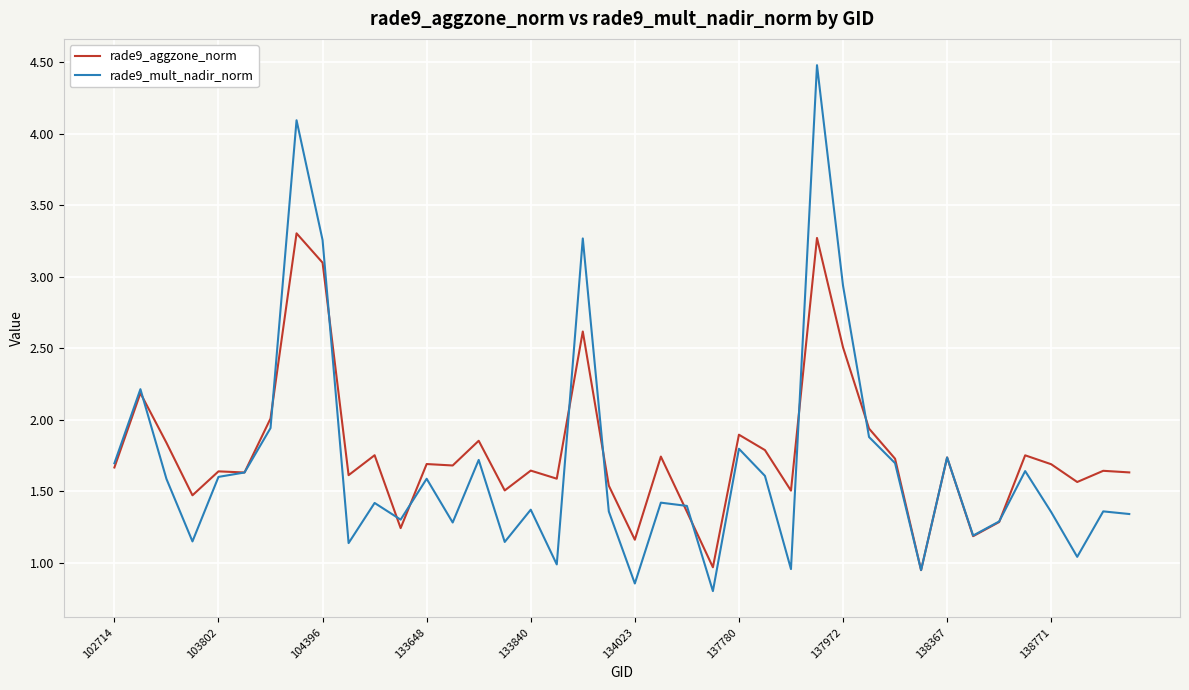

In rade9_aggzone_norm, how many points are higher than both neighbors (excluding endpoints)?

14